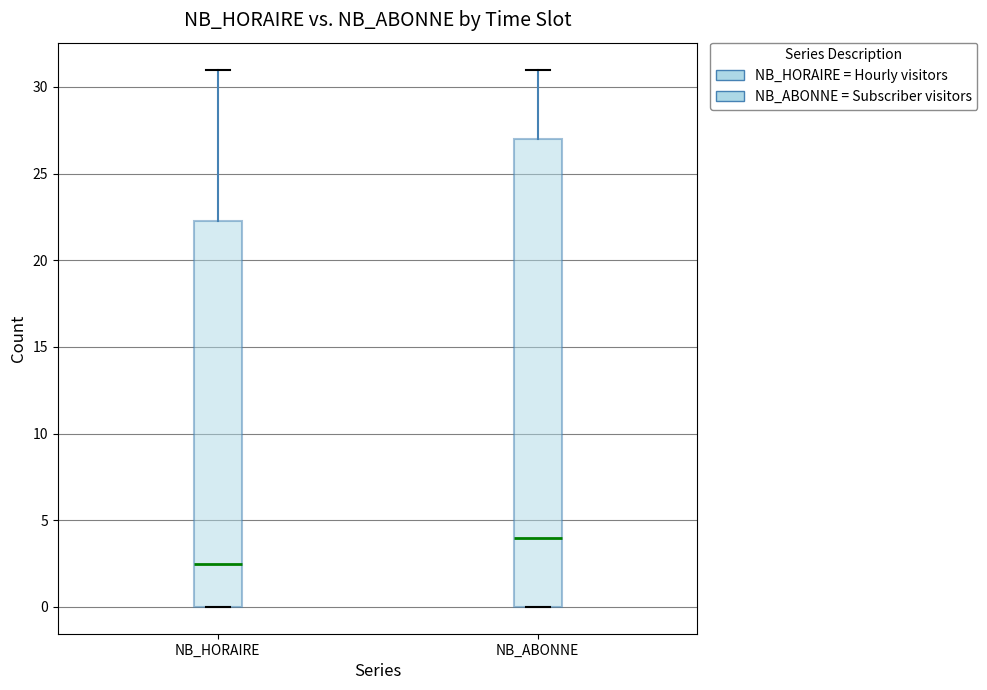

Reading left to right, transcribe this box plot: for each box, give where its median line is, the range the box spans, and where its two whiskers end, as read against the y-axis. The values are not printed on the chart, so give them approximately, as read against the axis.

NB_HORAIRE: median 2.5, box 0.0 to 22.5, whiskers 0.0 to 31.0
NB_ABONNE: median 4.0, box 0.0 to 27.0, whiskers 0.0 to 31.0